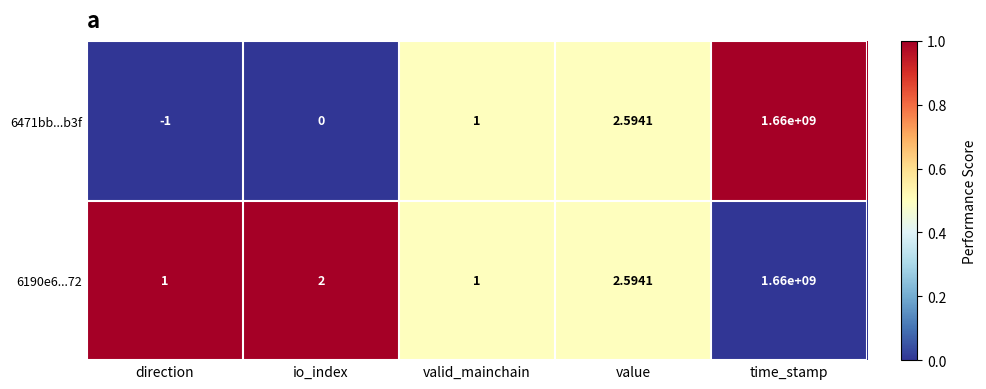

How many categories are shown in the chart?

5